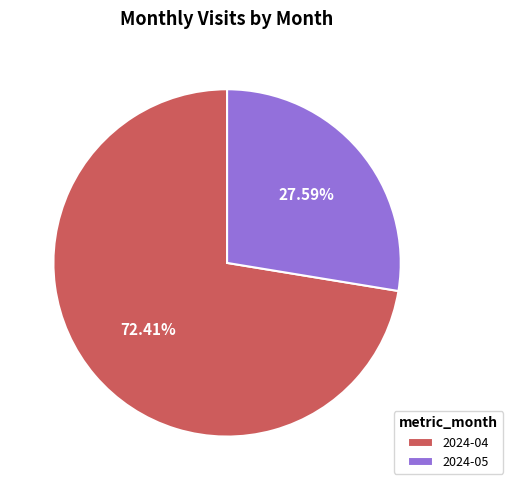

Combined, do 2024-04 and 2024-05 account for over 50%?

Yes